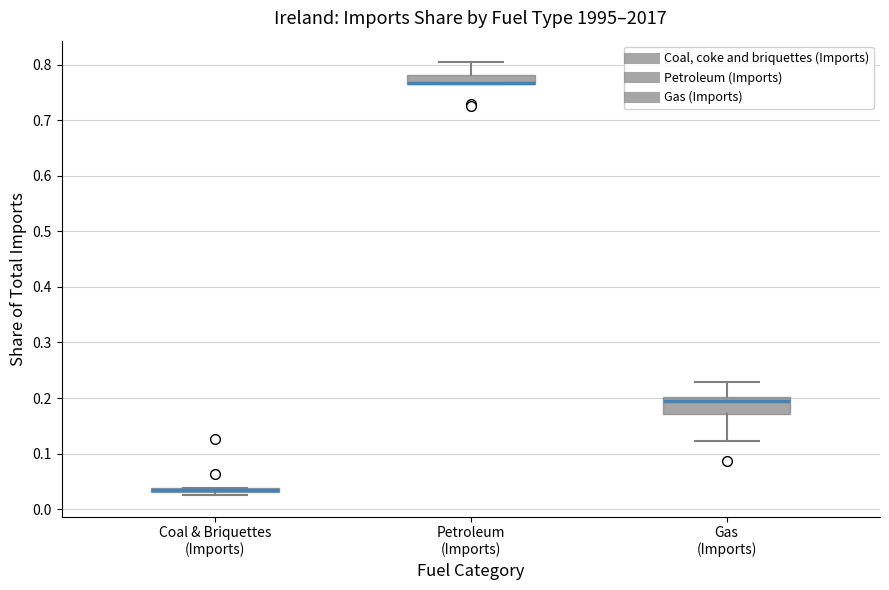

Where does the median line of the box for Gas (Imports) sit on the y-axis? The values are not printed on the chart, so give them approximately, as read against the axis.

0.19